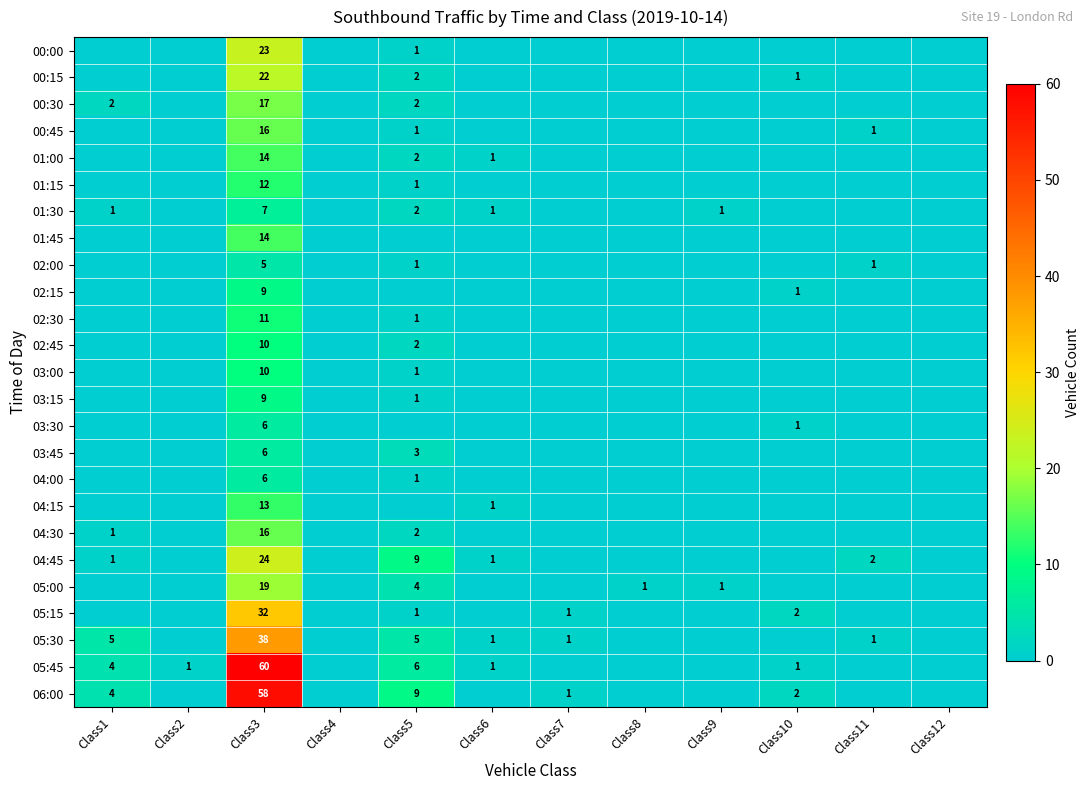

Where is 00:00 nearest to the value 11?

Class5